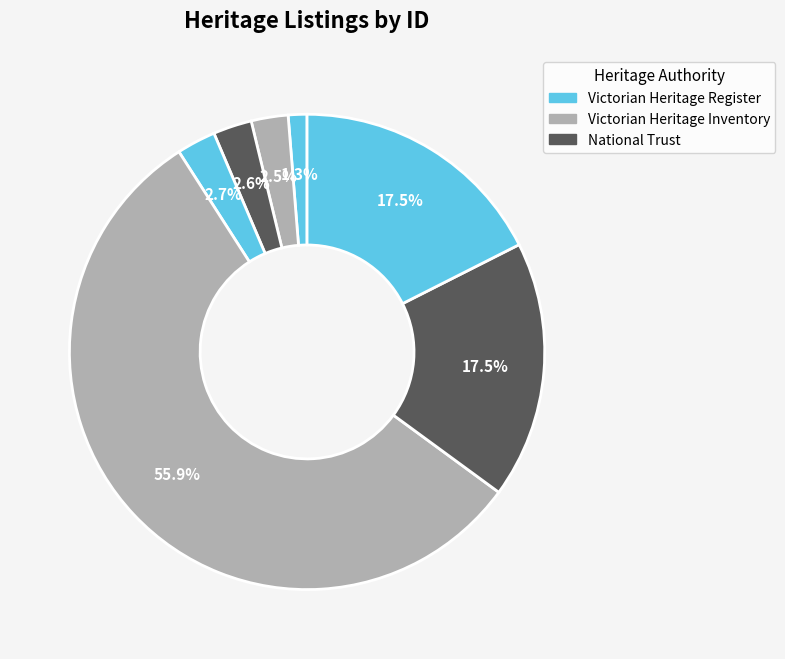

How many segments does this pie chart have?

7